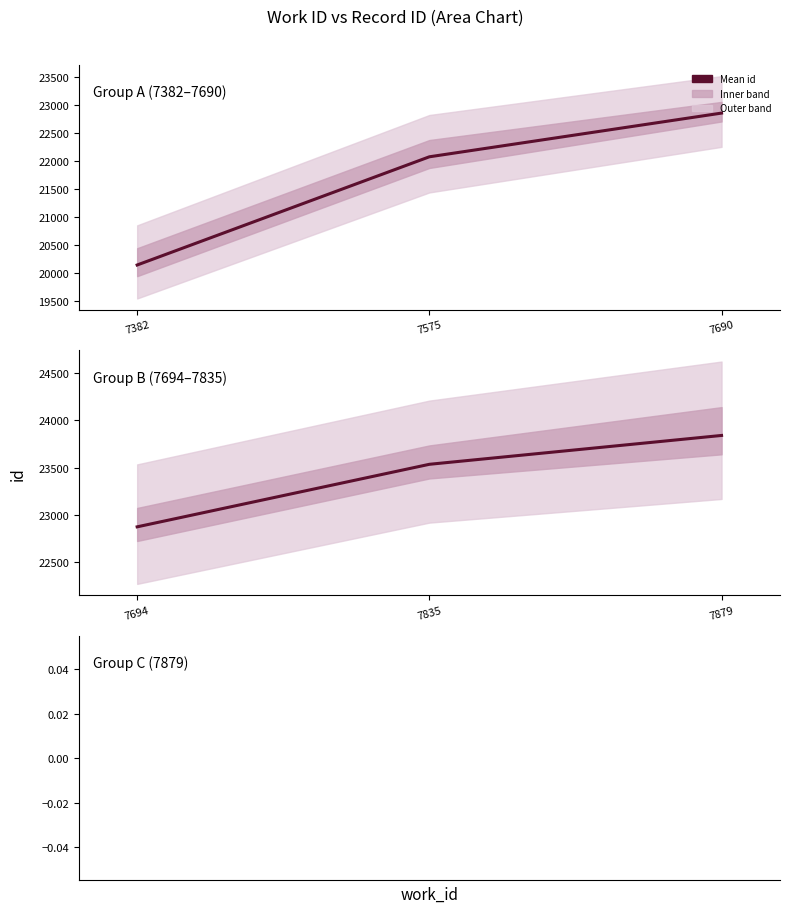

Rank the categories by Group A (7382–7690) value from lowest to highest.

7382, 7575, 7690